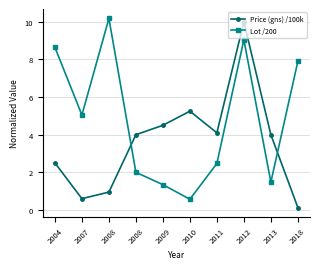

Count the number of data series in this chart.

2